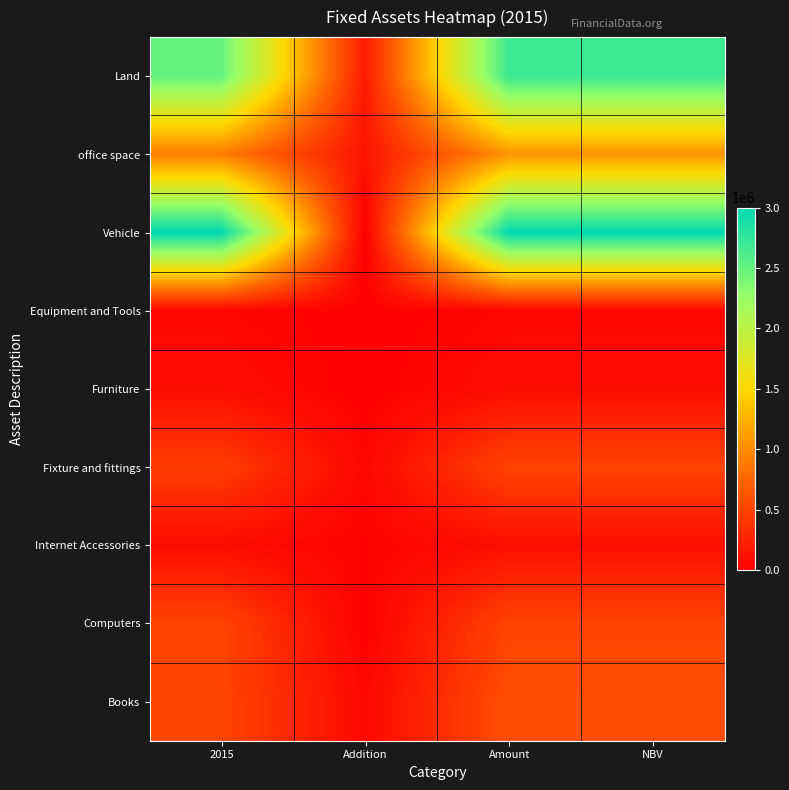

At which category is the sum across all series the highest?

Amount